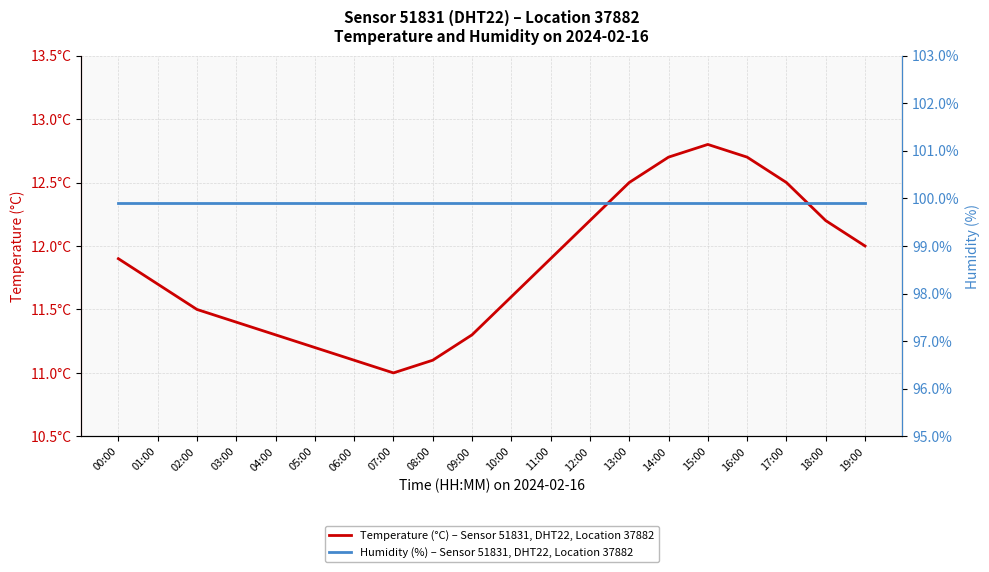

True or false: Humidity (%) – Sensor 51831, DHT22, Location 37882 has more than 0 interior local peaks.

False